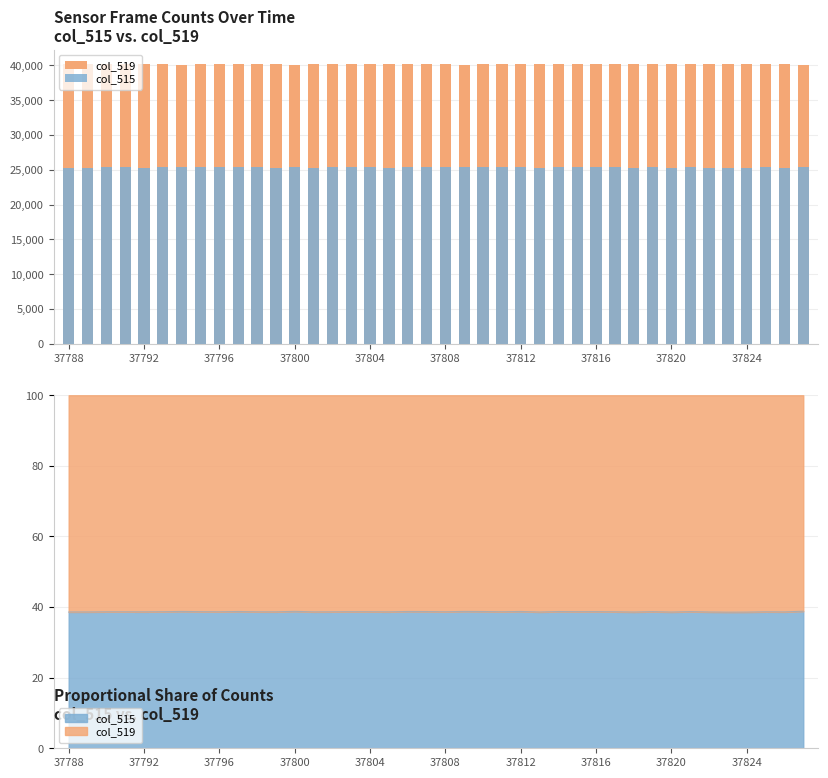

What position from the right is 37808?

20